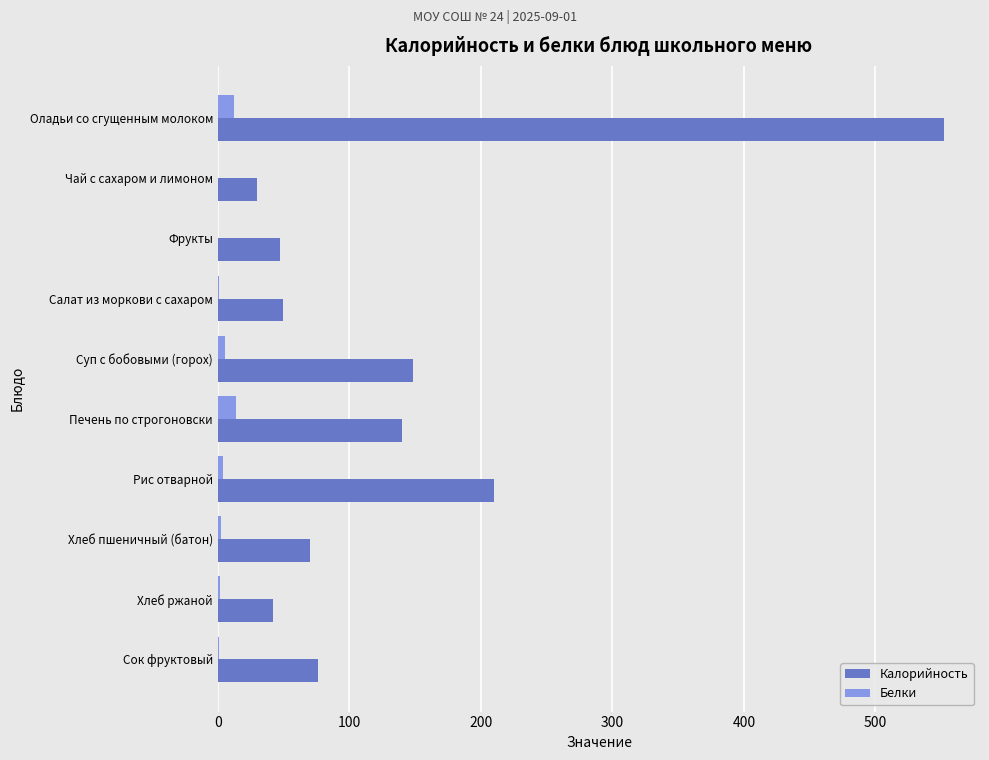

Is it true that Калорийность equals 48.4 at Сок фруктовый?

False